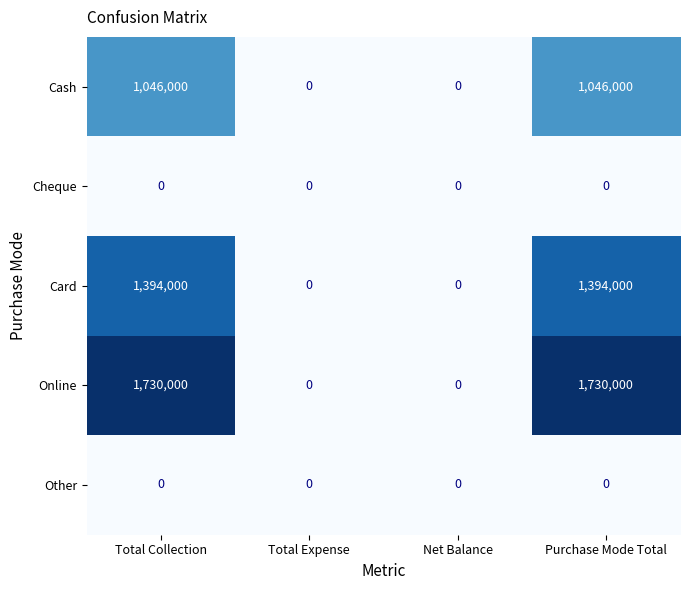

What is the greatest value displayed?

1730000